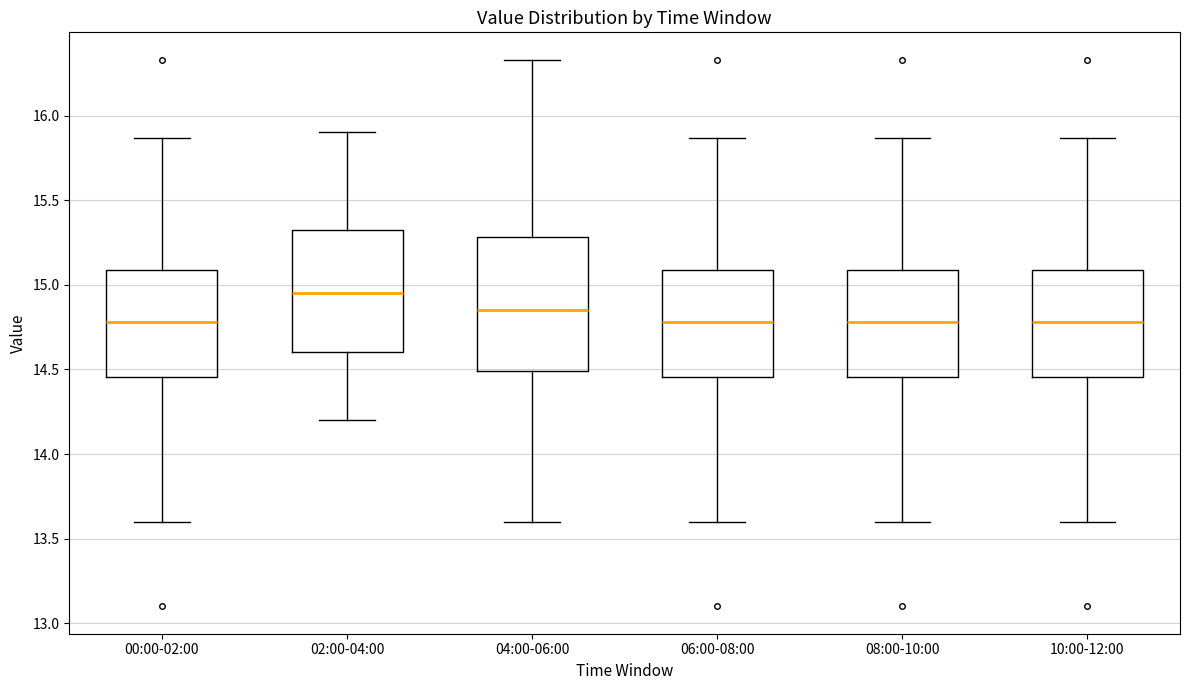

Comparing the boxes themselves (not the whiskers), which one is the tallest?

04:00-06:00